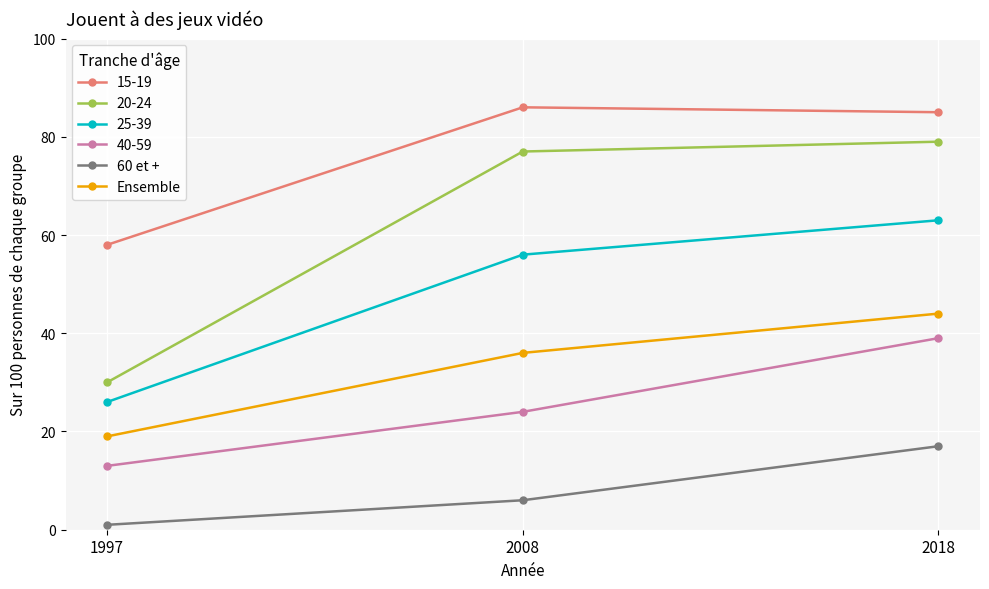

Reading left to right, list all the values displayed in this chart.

15-19: 1997=58	2008=86	2018=85
20-24: 1997=30	2008=77	2018=79
25-39: 1997=26	2008=56	2018=63
40-59: 1997=13	2008=24	2018=39
60 et +: 1997=1	2008=6	2018=17
Ensemble: 1997=19	2008=36	2018=44